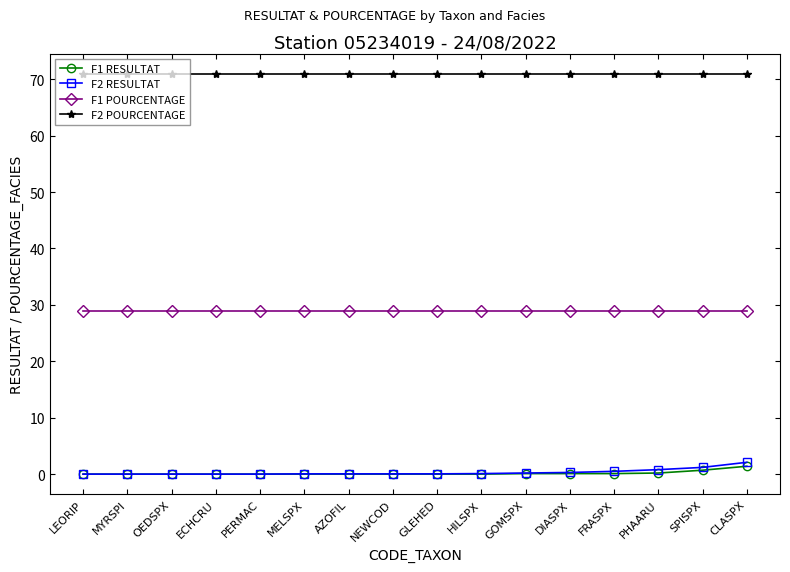

What is the highest value of the F1 POURCENTAGE series?

29.0